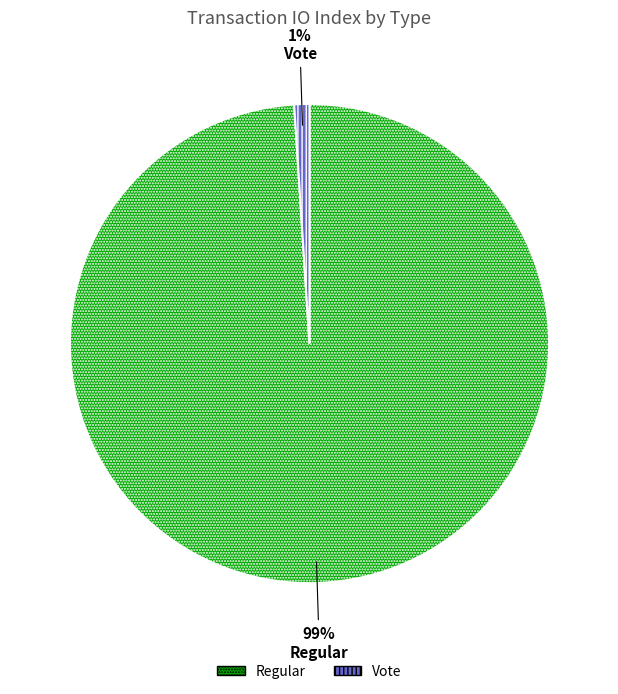

What is the largest slice in the pie chart?

Regular